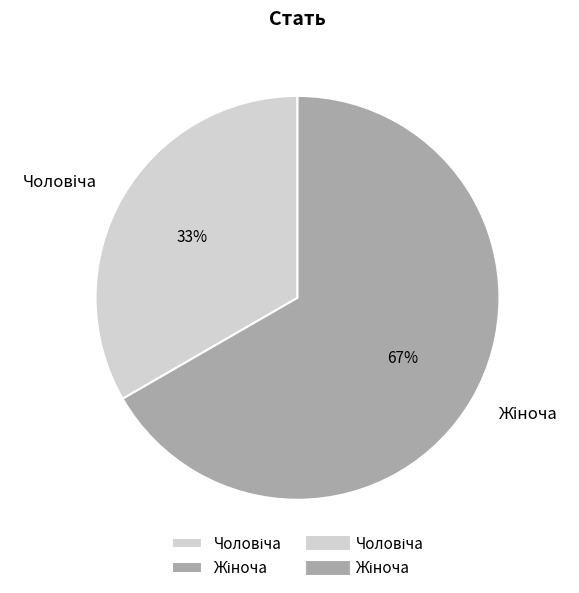

To the nearest percent, what is the average slice percentage?

50%